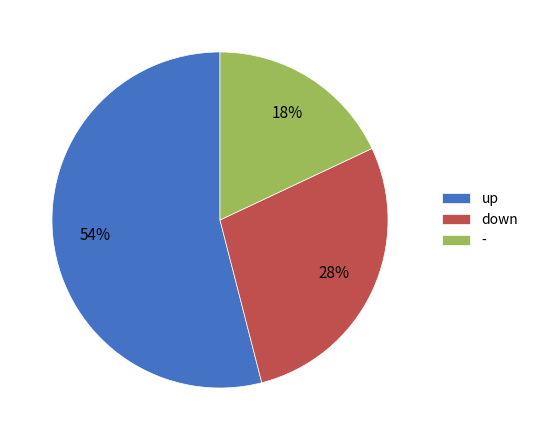

What is the ratio of the value at up to the value at down?

1.9